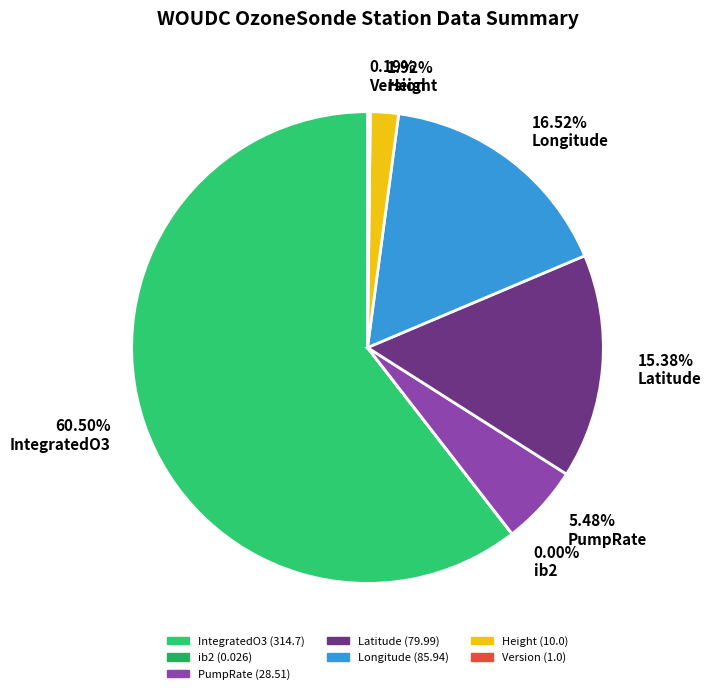

Approximately how many times larger is the value at 5.48% PumpRate compared to 16.52% Longitude?

0.3